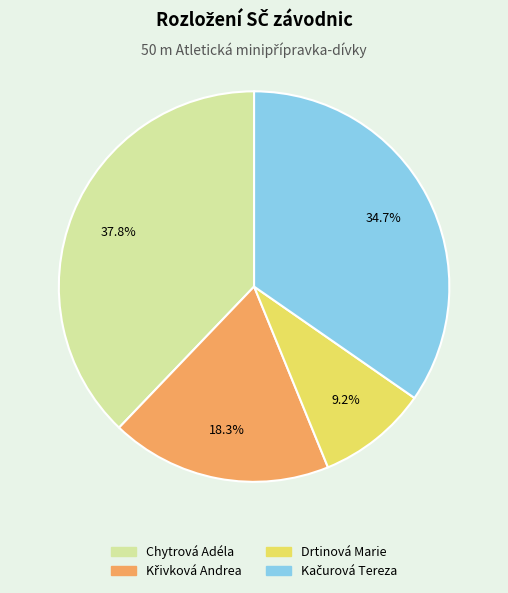

Is there any slice that represents more than half of the pie?

No